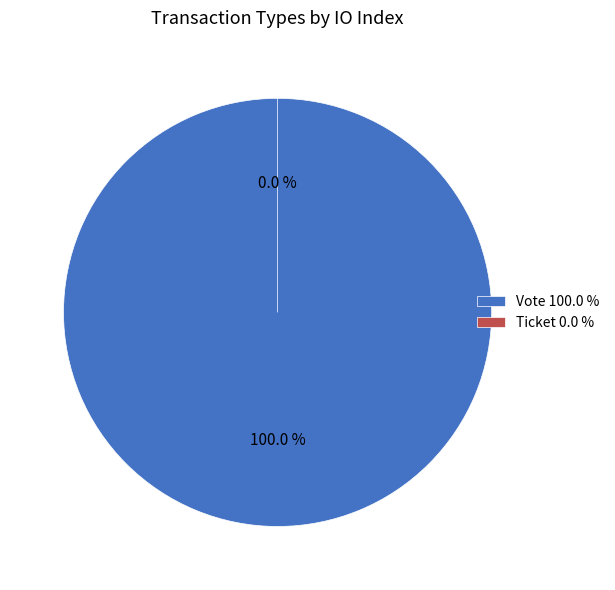

What is the smallest slice in the pie chart?

Ticket